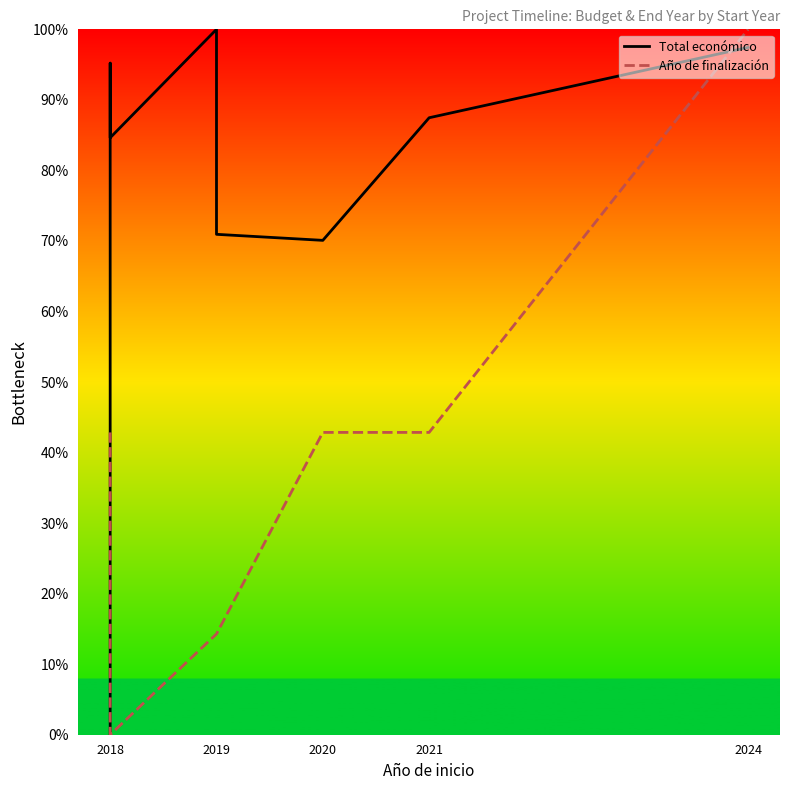

Reading right to left, extract all data points from this chart.

Total económico: 97.4	87.5	70.1	70.9	100.0	84.6	95.2	0.0
Año de finalización: 100.0	42.9	42.9	14.3	14.3	0.0	0.0	42.9